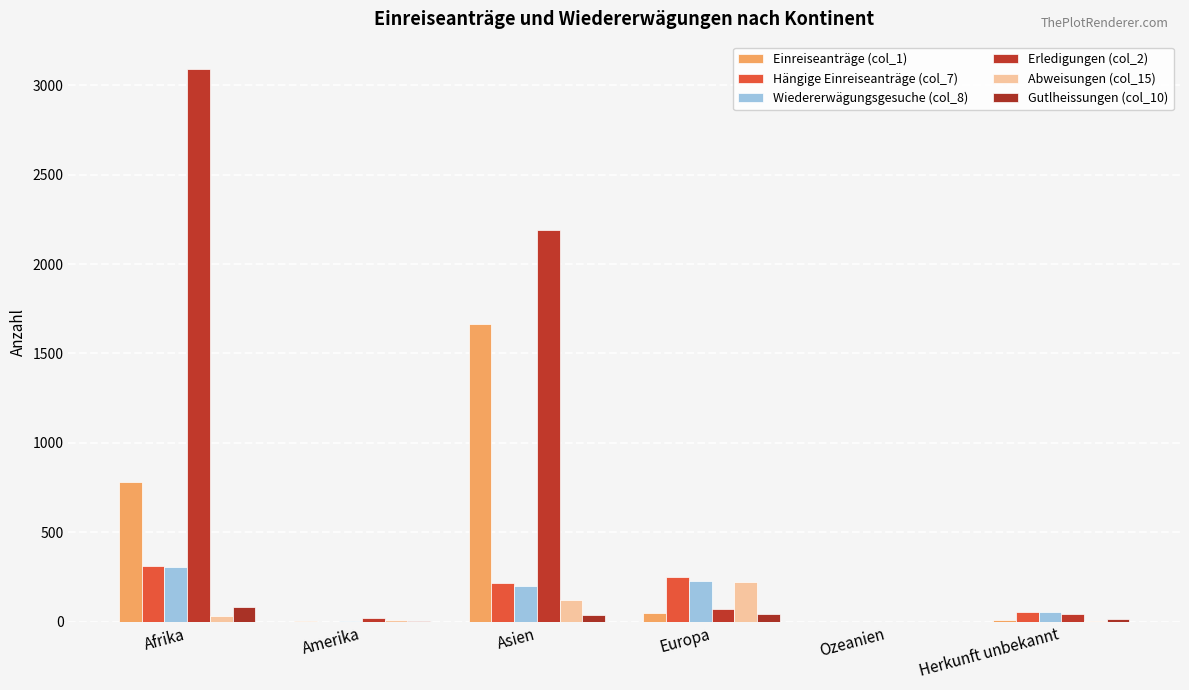

Count the number of data series in this chart.

6